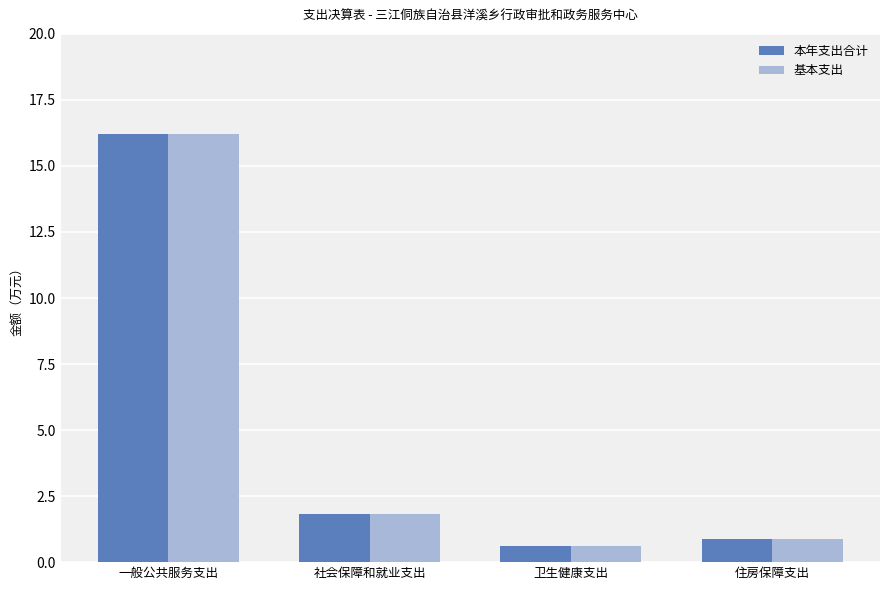

How many values in the 基本支出 series are below 1?

2